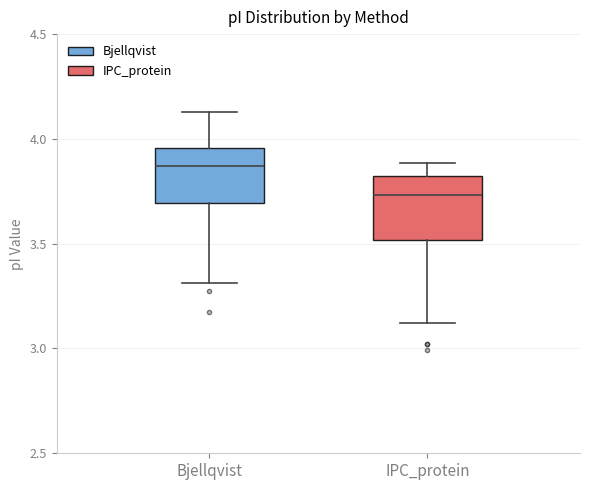

Reading left to right, read every box against the y-axis: the position of its median line, the range the box covers, and the ends of its whiskers. The values are not printed on the chart, so give them approximately, as read against the axis.

Bjellqvist: median 3.85, box 3.70 to 3.95, whiskers 3.30 to 4.15
IPC_protein: median 3.75, box 3.50 to 3.80, whiskers 3.10 to 3.90